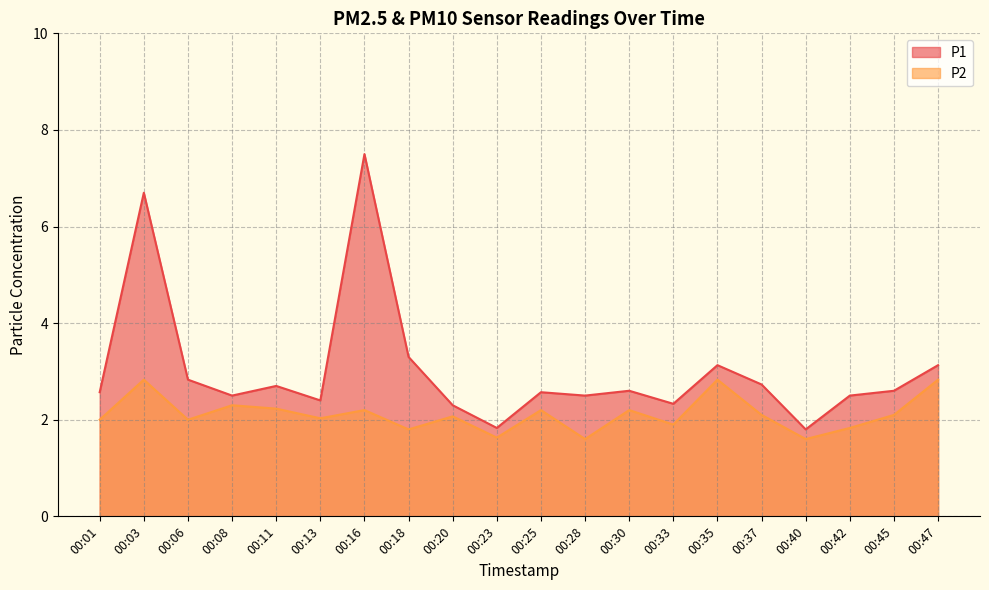

True or false: P1 has more than 2 interior local peaks.

True